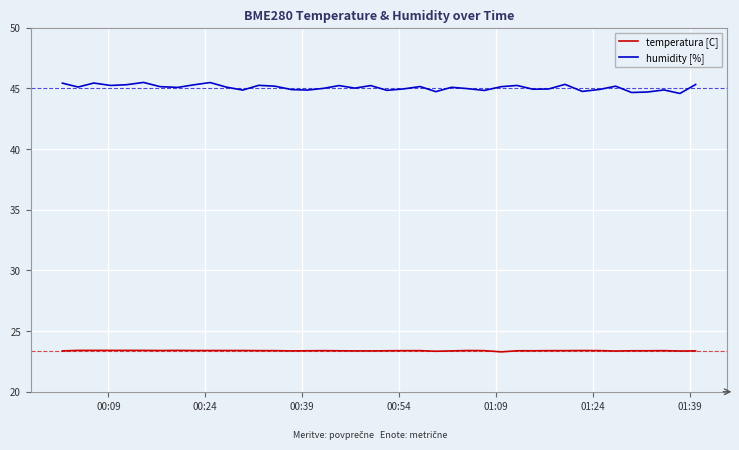

List the series in order of their peak value, lowest first.

temperatura [C], humidity [%]